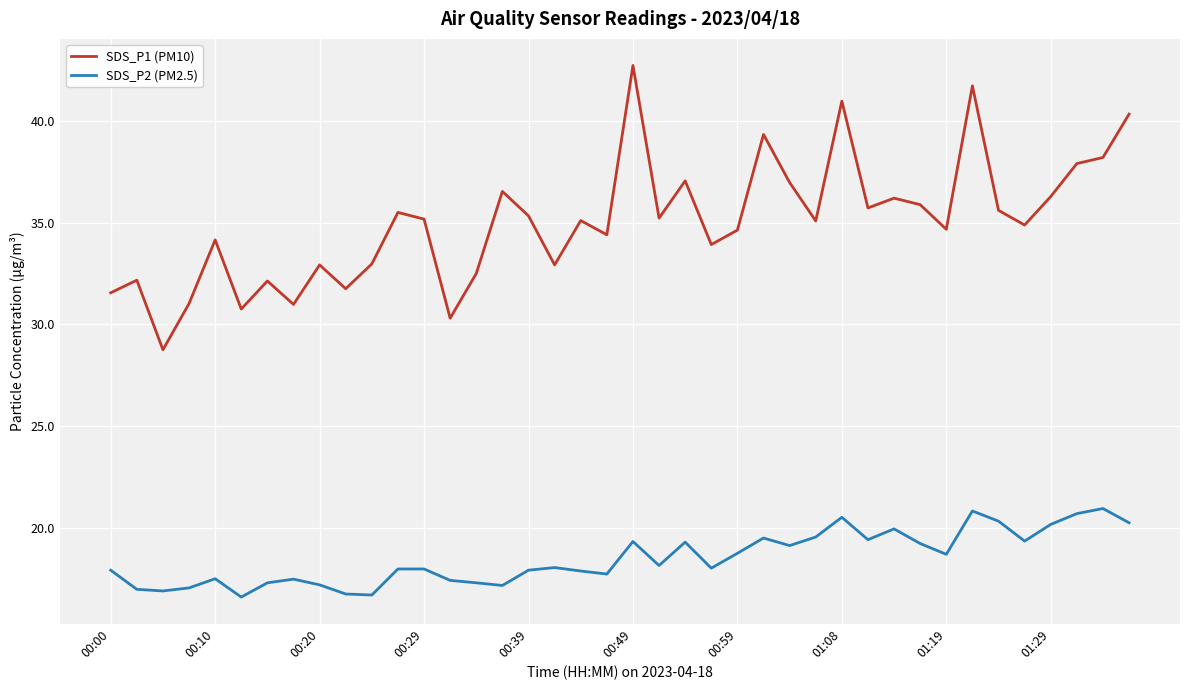

True or false: SDS_P1 (PM10) and SDS_P2 (PM2.5) intersect in this chart.

False